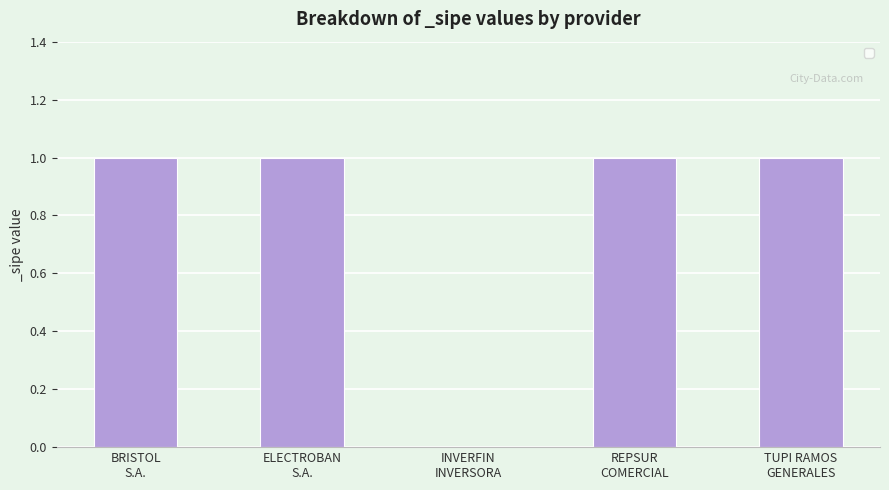

What is the sum of all values?

4